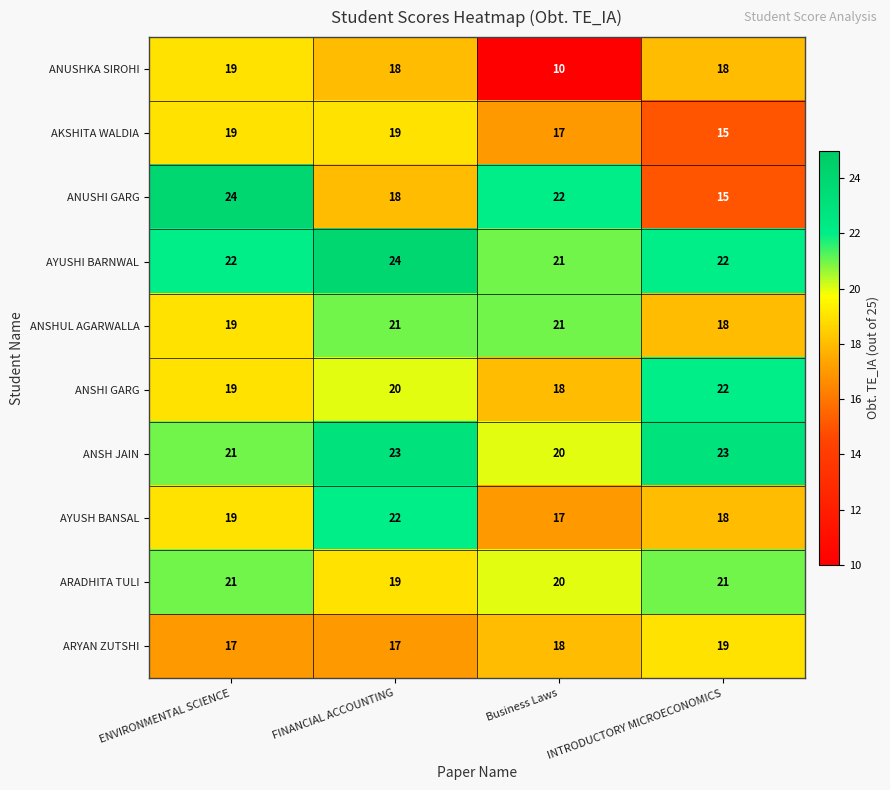

What is the difference between the maximum and minimum values in the AKSHITA WALDIA series?

4